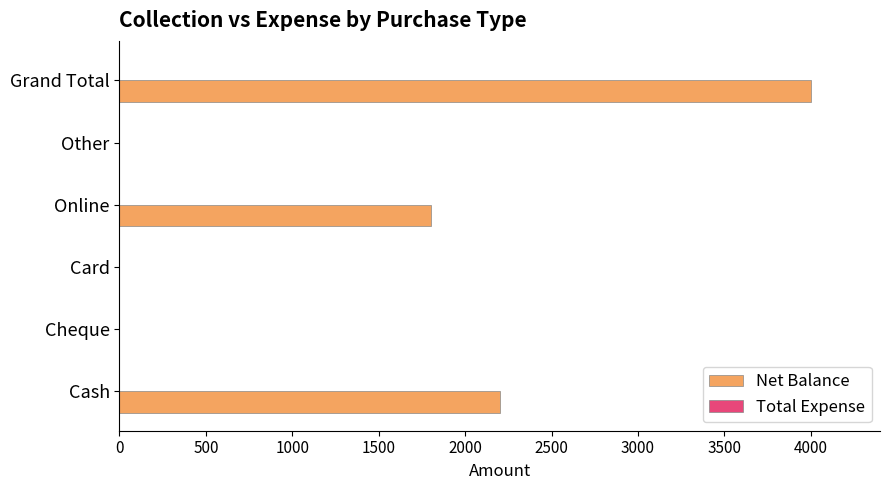

Reading top to bottom, list all the values displayed in this chart.

Grand Total=4000	Other=0	Online=1800	Card=0	Cheque=0	Cash=2200